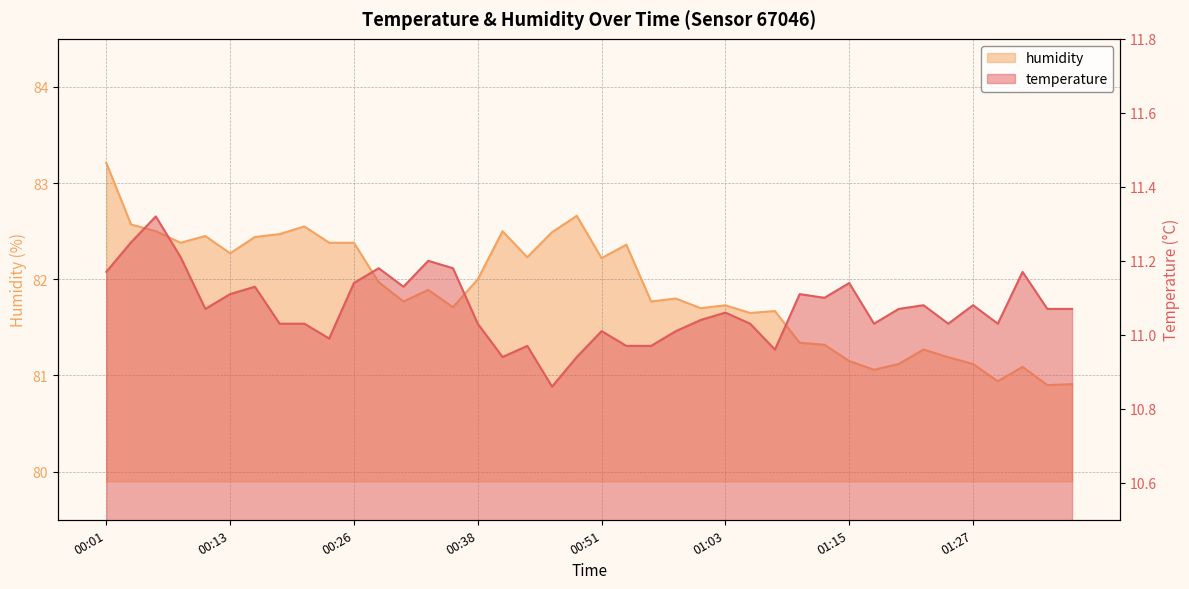

True or false: temperature has more than 1 points higher than both neighbors.

True